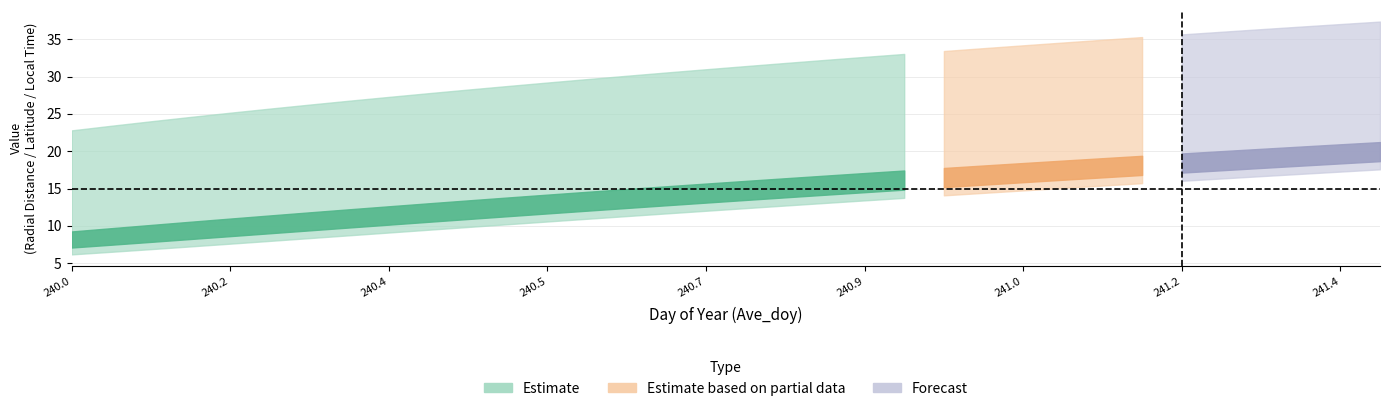

True or false: Radial_Distance has a value of 8.5 at 240.4375.

False